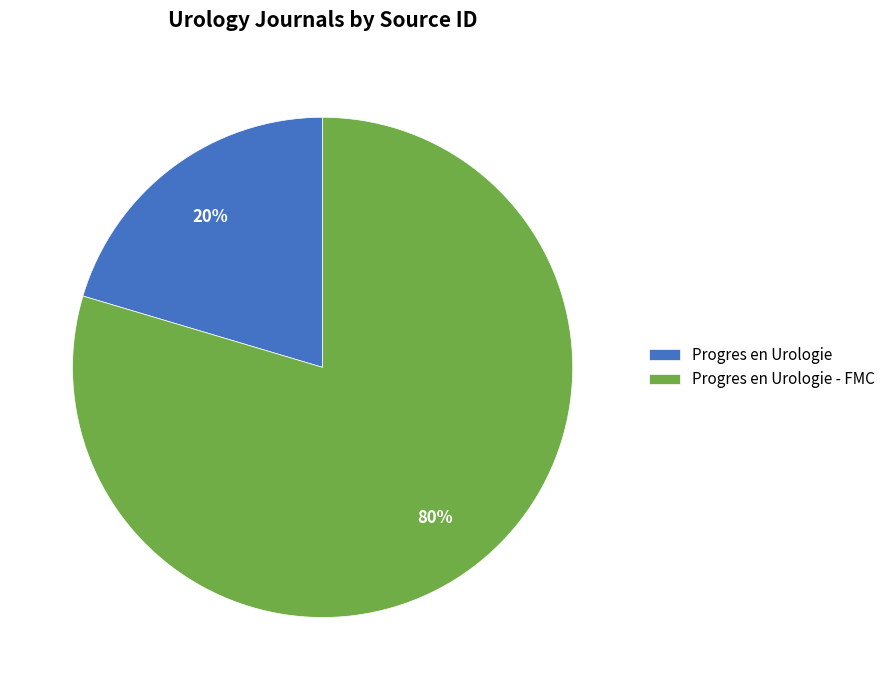

Does any single category account for the majority?

Yes